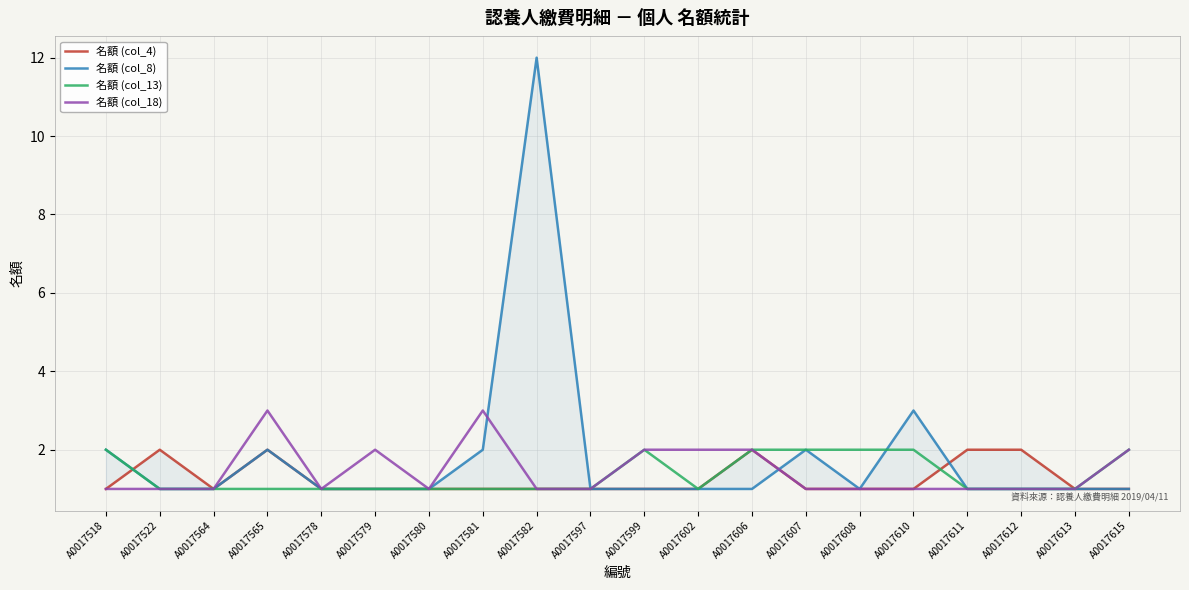

How many distinct data groups are displayed?

4